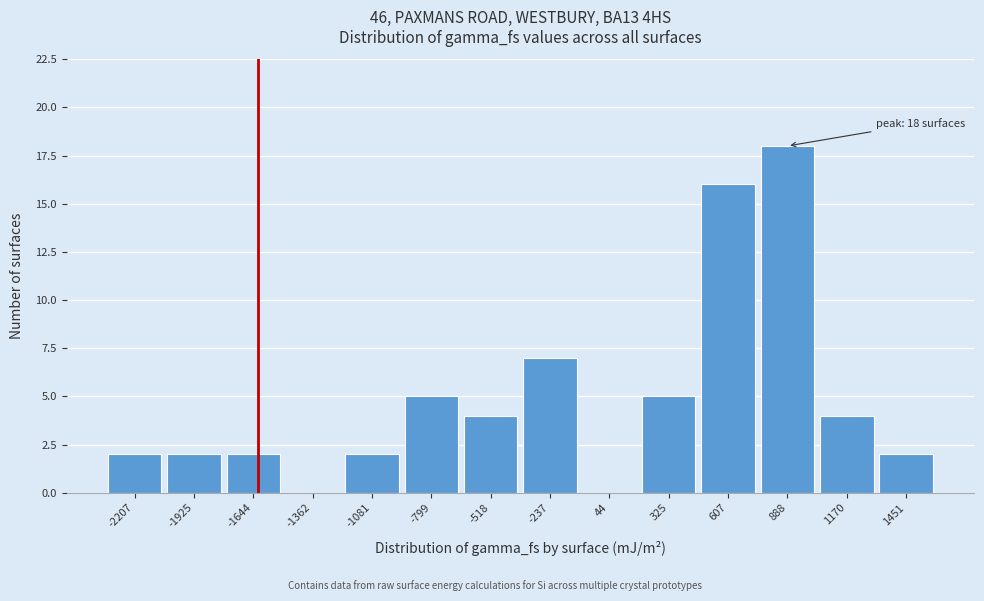

Over which range of the x-axis is the bar tallest?

750 to 1050